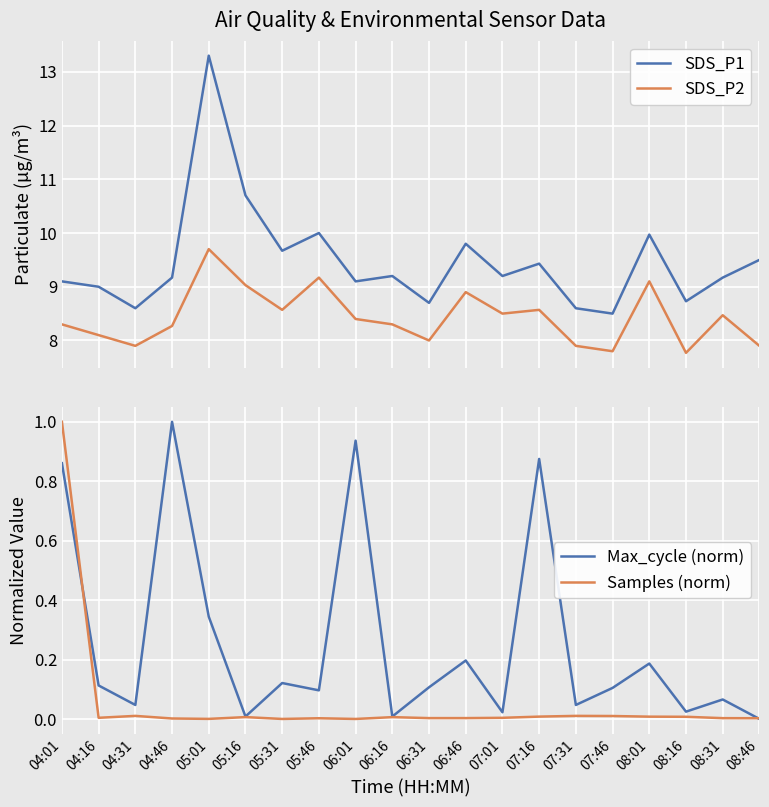

What are all the series names shown in the legend?

SDS_P1, SDS_P2, Max_cycle (norm), Samples (norm)